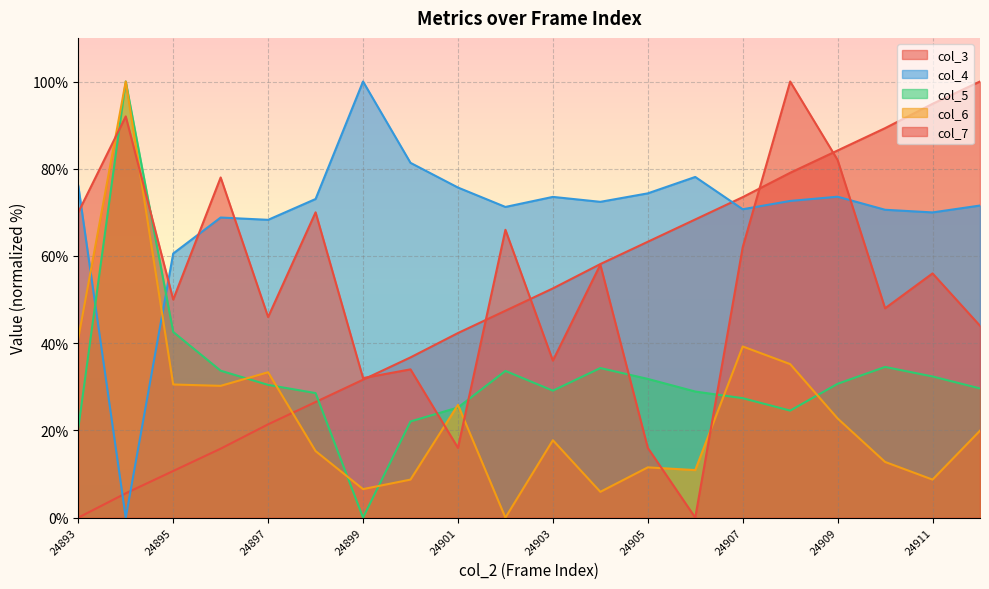

Which series has the widest spread of values?

col_3